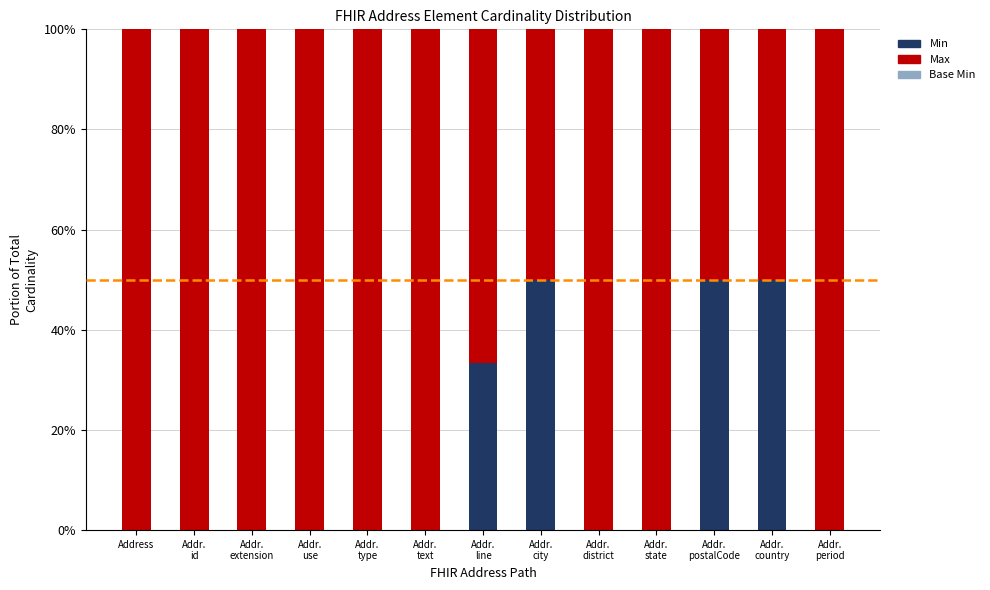

What is the sum of all Min values?

183.3